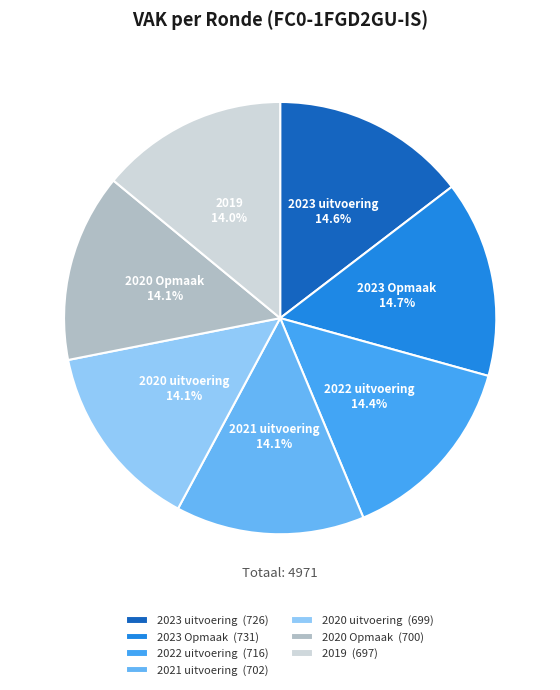

How many slices are in this pie chart?

7